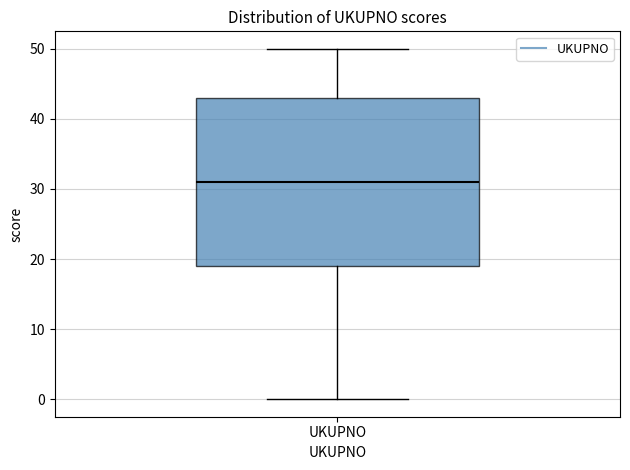

Read this box plot against the y-axis: the position of the median line, the range covered by the box, and the ends of both whiskers. The values are not printed on the chart, so give them approximately, as read against the axis.

median 31, box 19 to 43, whiskers 0 to 50